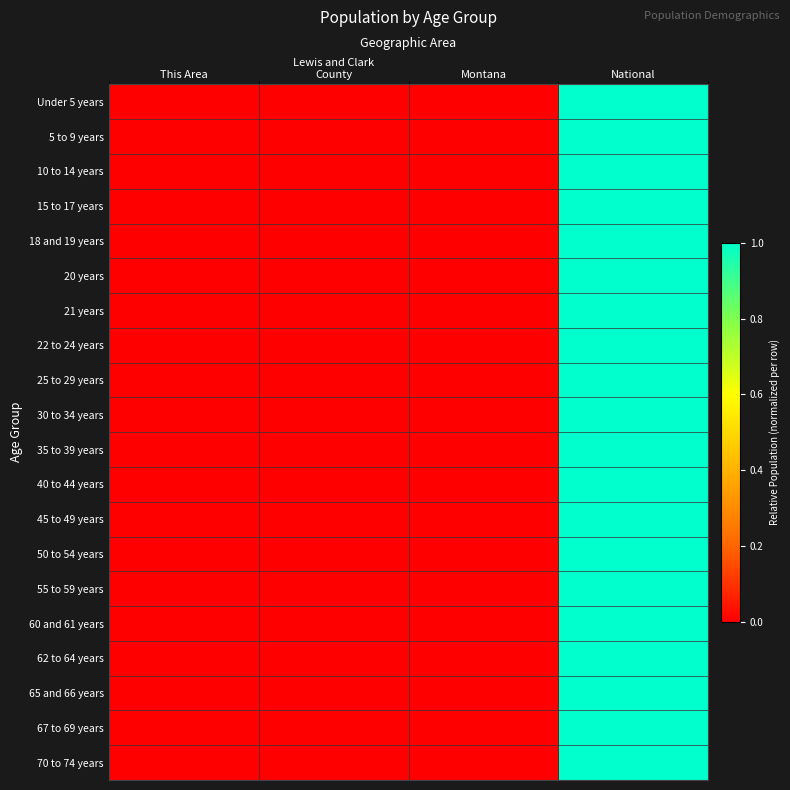

Which series has the largest range (max minus min)?

Under 5 years